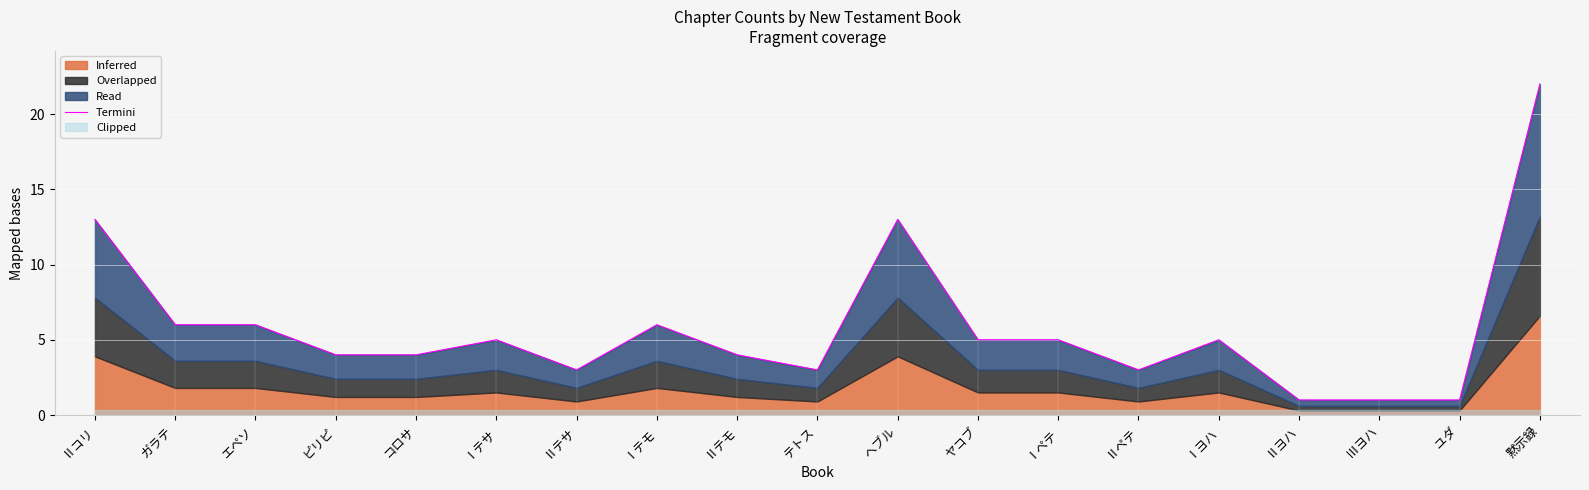

At which category does the data reach its first local valley?

Ⅱテサ